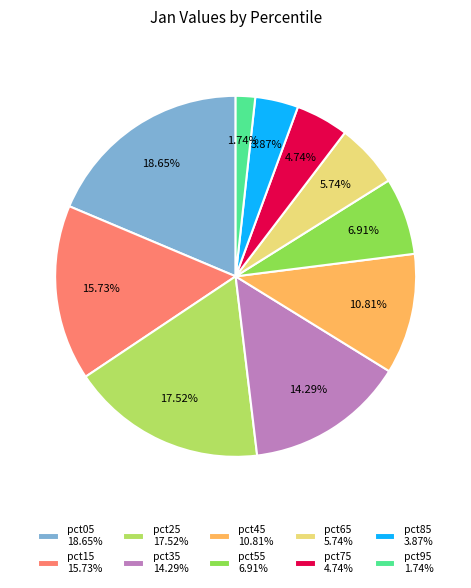

True or false: pct05 accounts for 33% of the total.

False